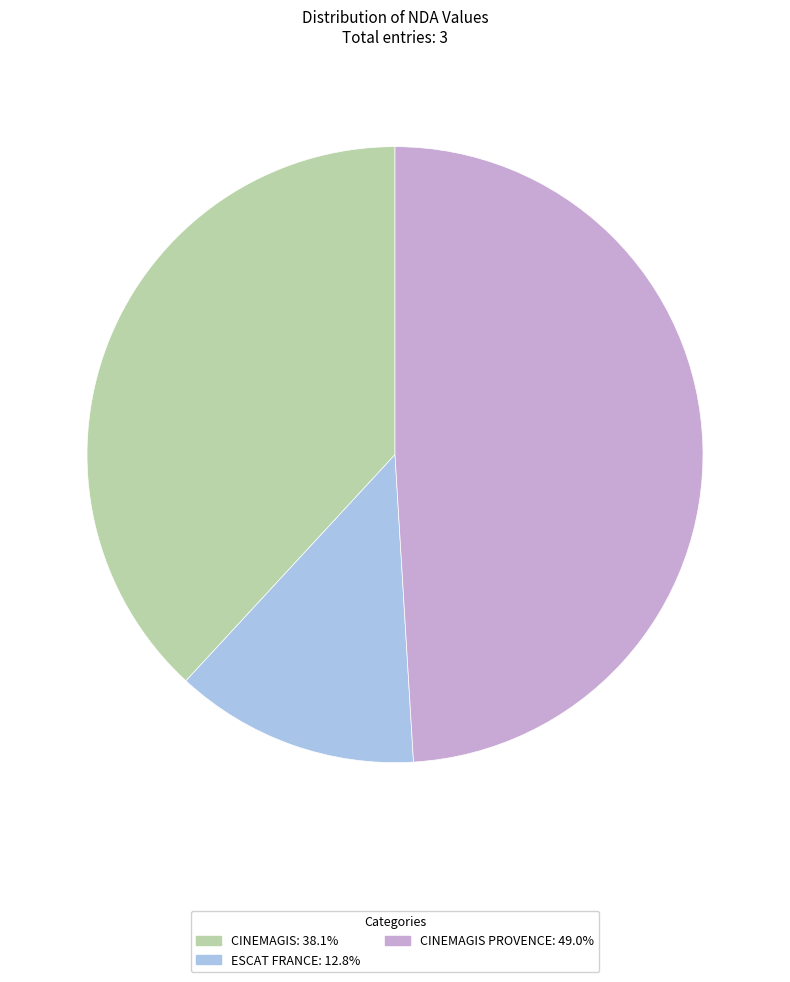

Does any single category account for the majority?

No